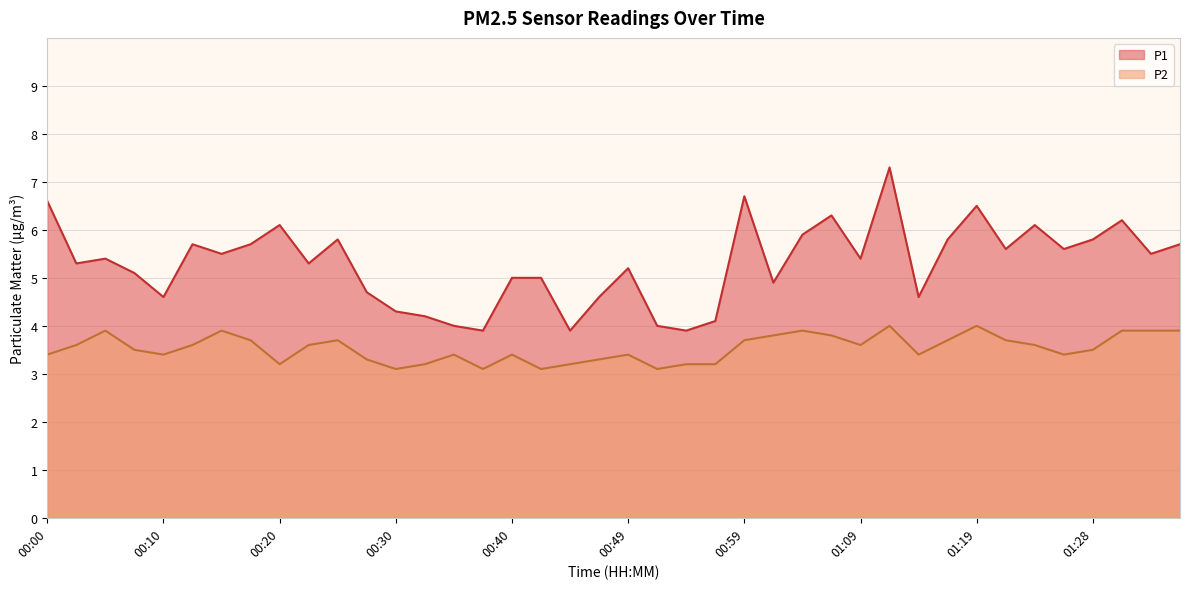

Which series has the widest spread of values?

P1